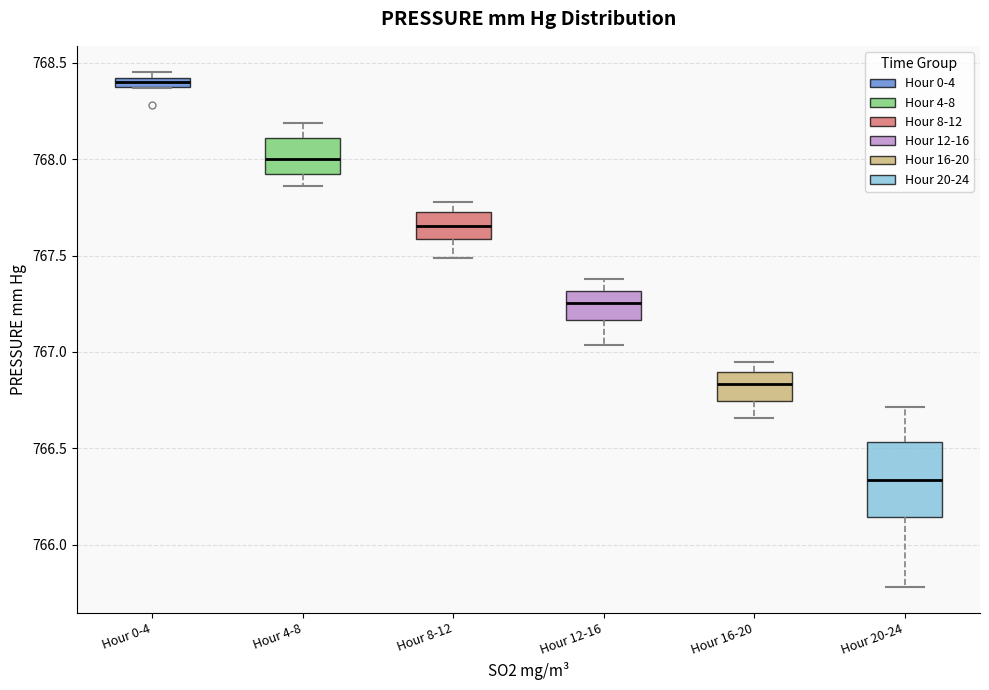

Which box is the tallest, from its lower edge to its upper edge?

Hour 20-24